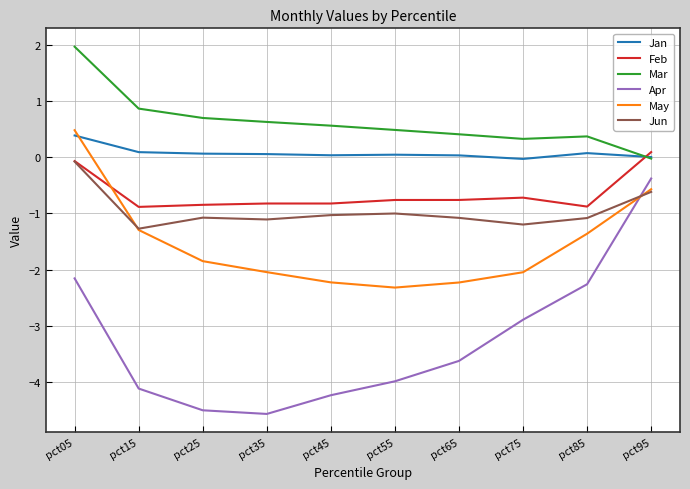

Is the value of Mar at pct35 greater than the value of Feb at pct45?

Yes